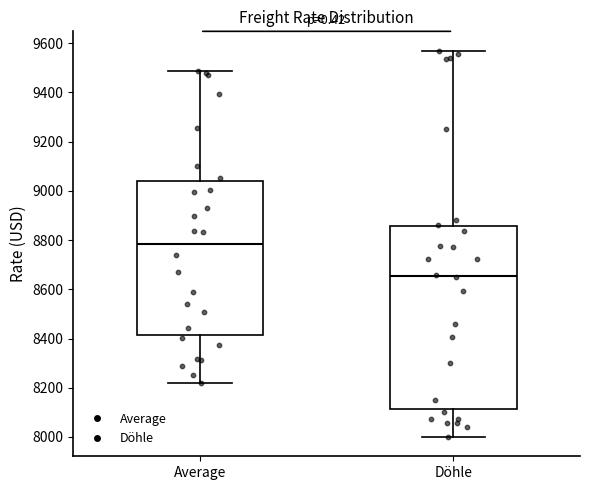

Reading left to right, read every box against the y-axis: the position of its median line, the range the box covers, and the ends of its whiskers. The values are not printed on the chart, so give them approximately, as read against the axis.

Average: median 8780, box 8420 to 9040, whiskers 8220 to 9480
Döhle: median 8660, box 8120 to 8860, whiskers 8000 to 9580